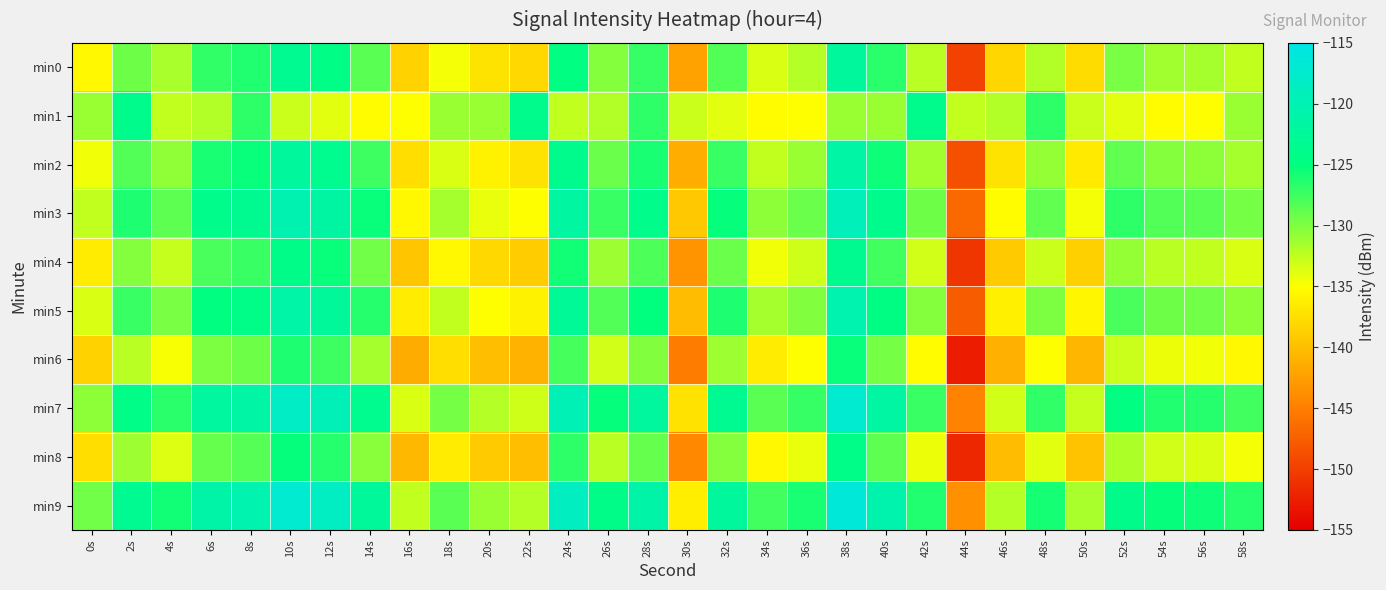

How many categories are shown in the chart?

30